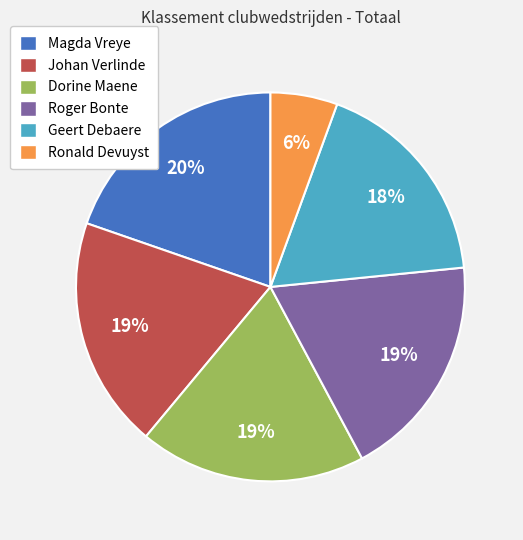

What percentage is the Geert Debaere slice, to the nearest percent?

18%